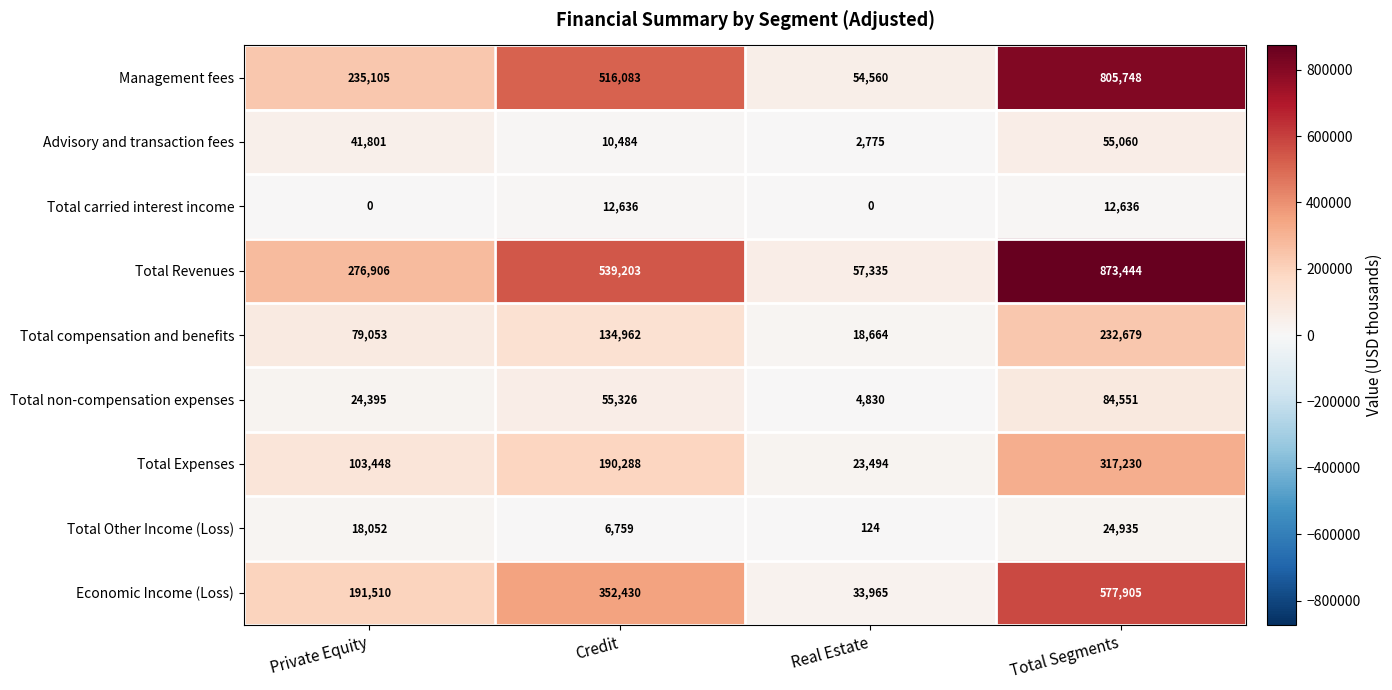

How many series are shown in this chart?

9